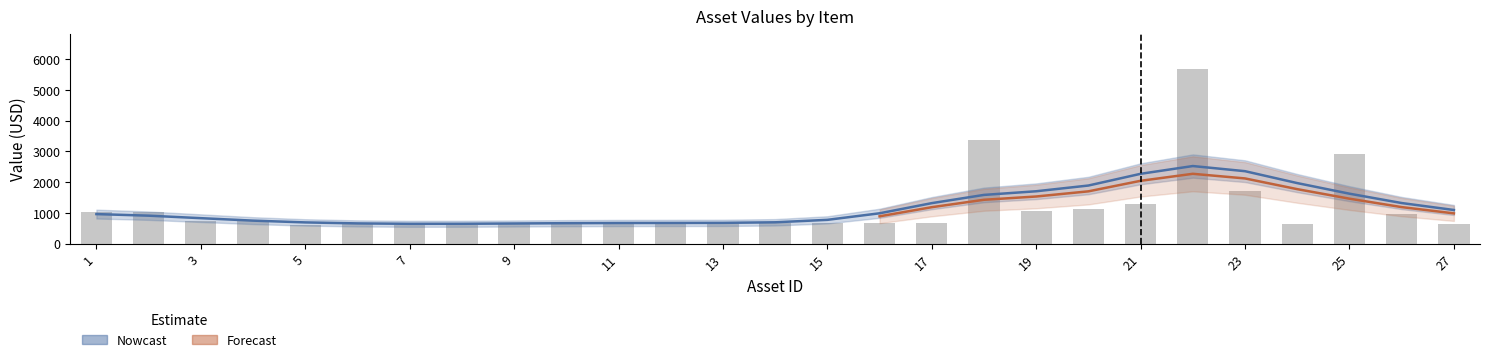

What is the value of the Valor a depreciar bar at the 27th from the left?

581.1